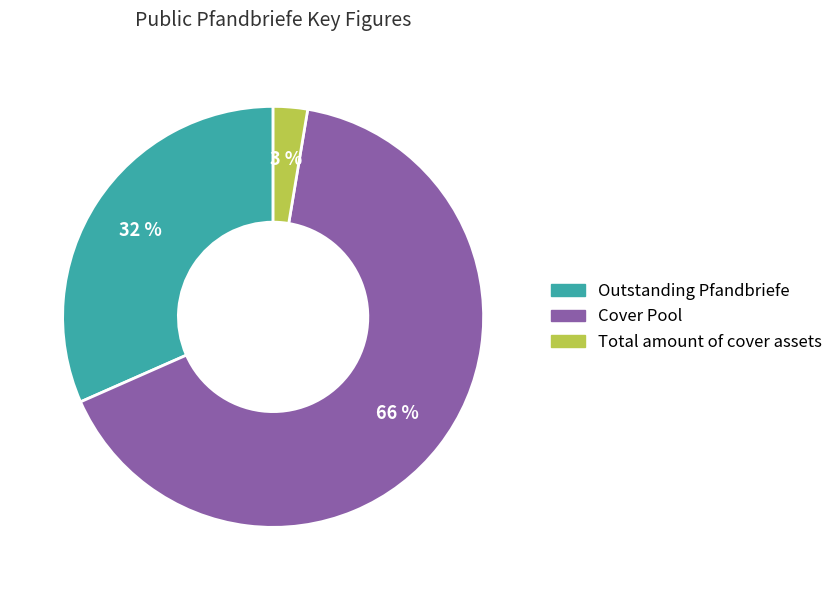

Which category has the smallest portion of the pie?

Total amount of cover assets